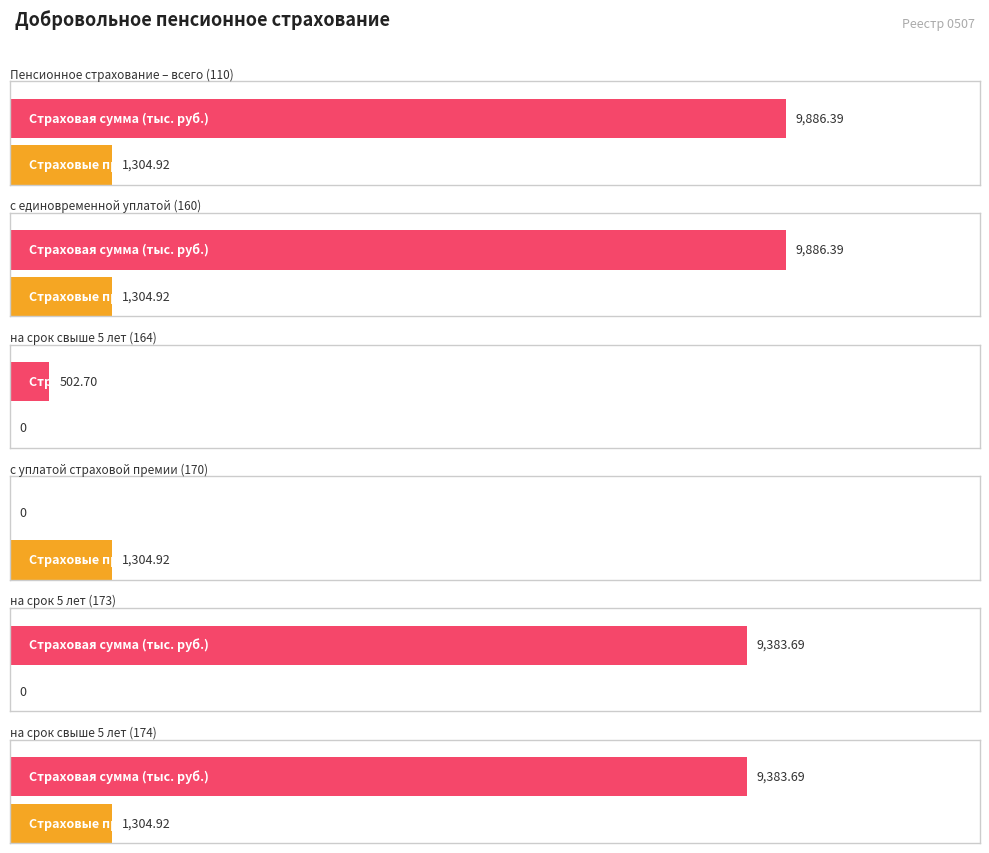

Which category has the highest value across all series?

110